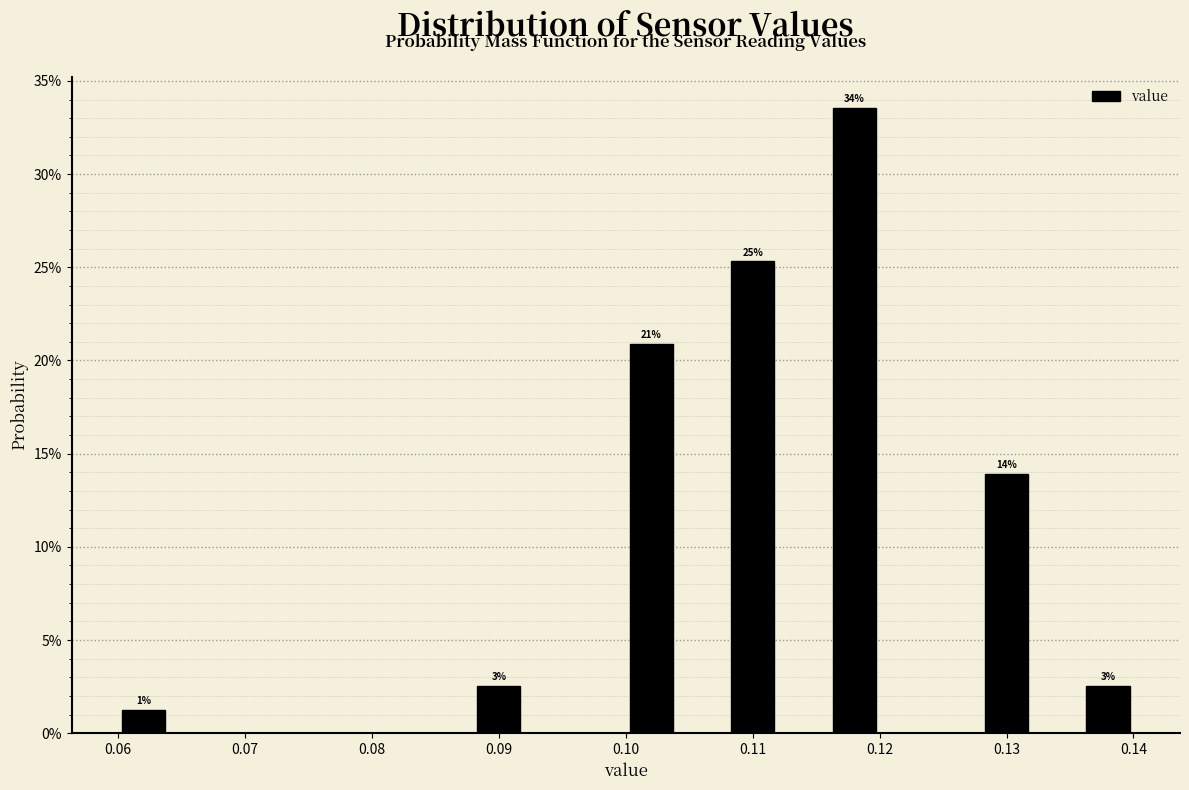

Over which range of the x-axis is the bar tallest?

0.116 to 0.120